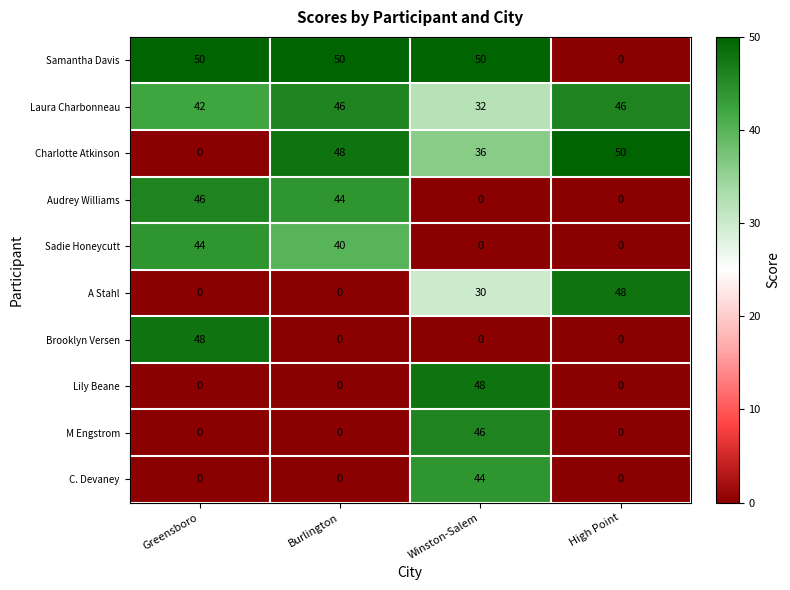

What is the difference between the highest and lowest values at Winston-Salem?

50